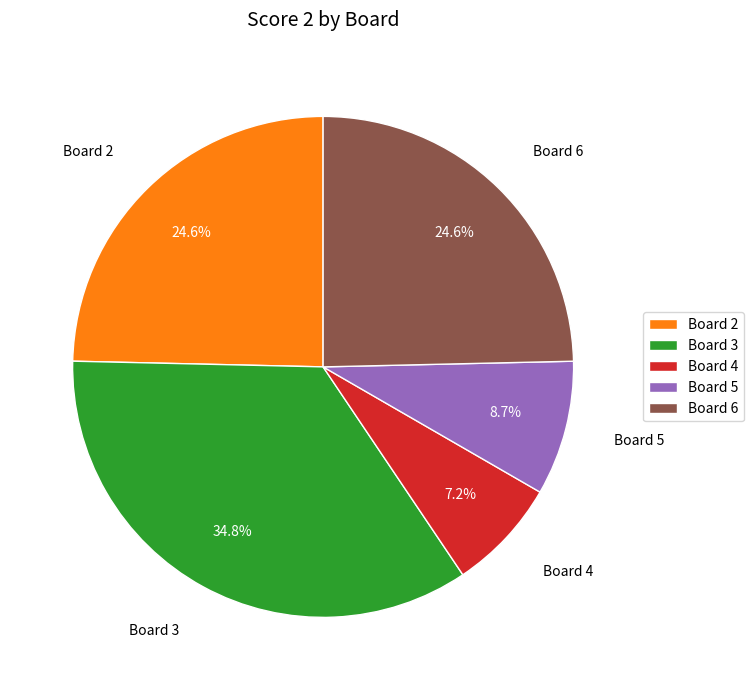

To the nearest percent, what is the difference between the largest and smallest slice percentages?

28%